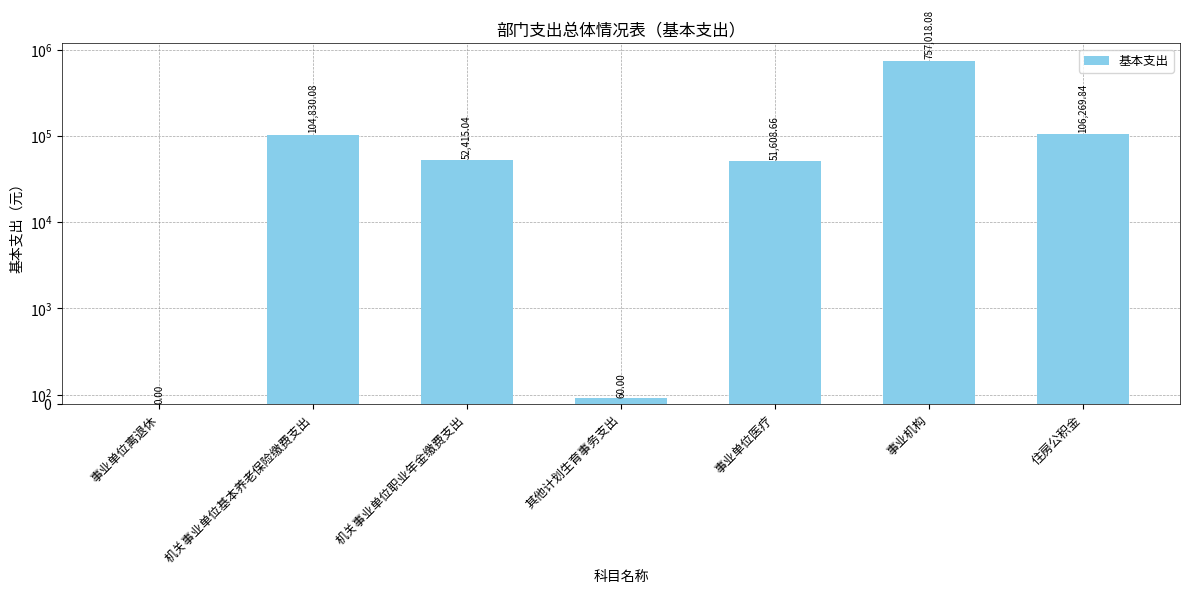

Rank the categories by value from lowest to highest.

事业单位离退休, 其他计划生育事务支出, 事业单位医疗, 机关事业单位职业年金缴费支出, 机关事业单位基本养老保险缴费支出, 住房公积金, 事业机构